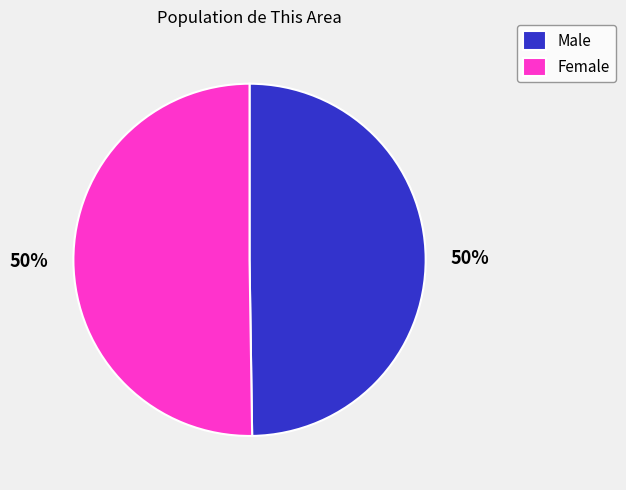

Combined, do Male and Female account for over 50%?

Yes